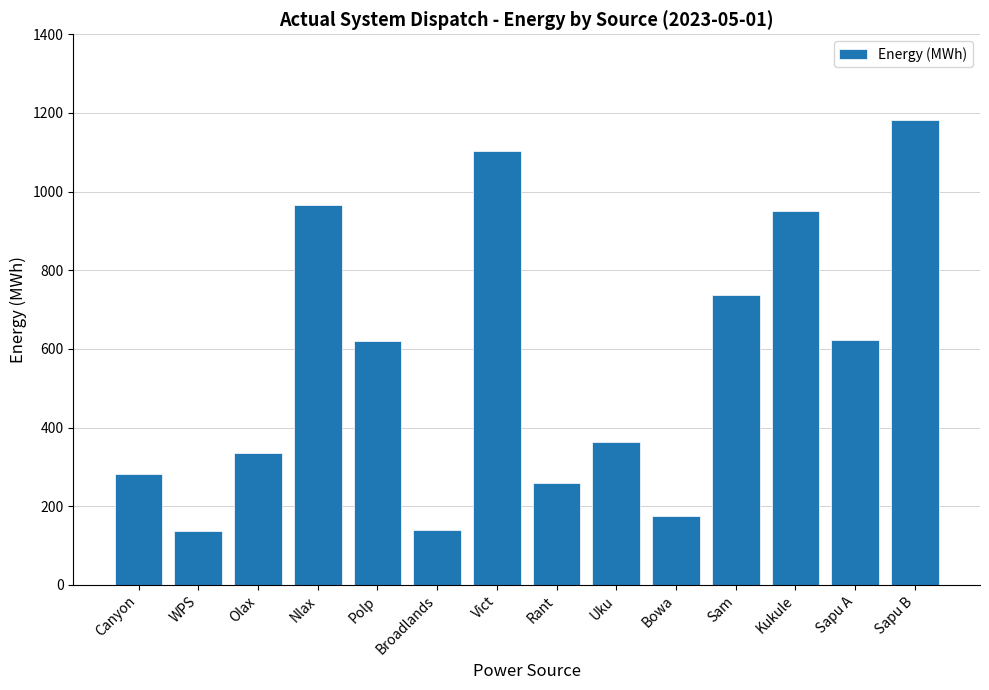

Approximately how many times larger is the value at Vict compared to Kukule?

1.2